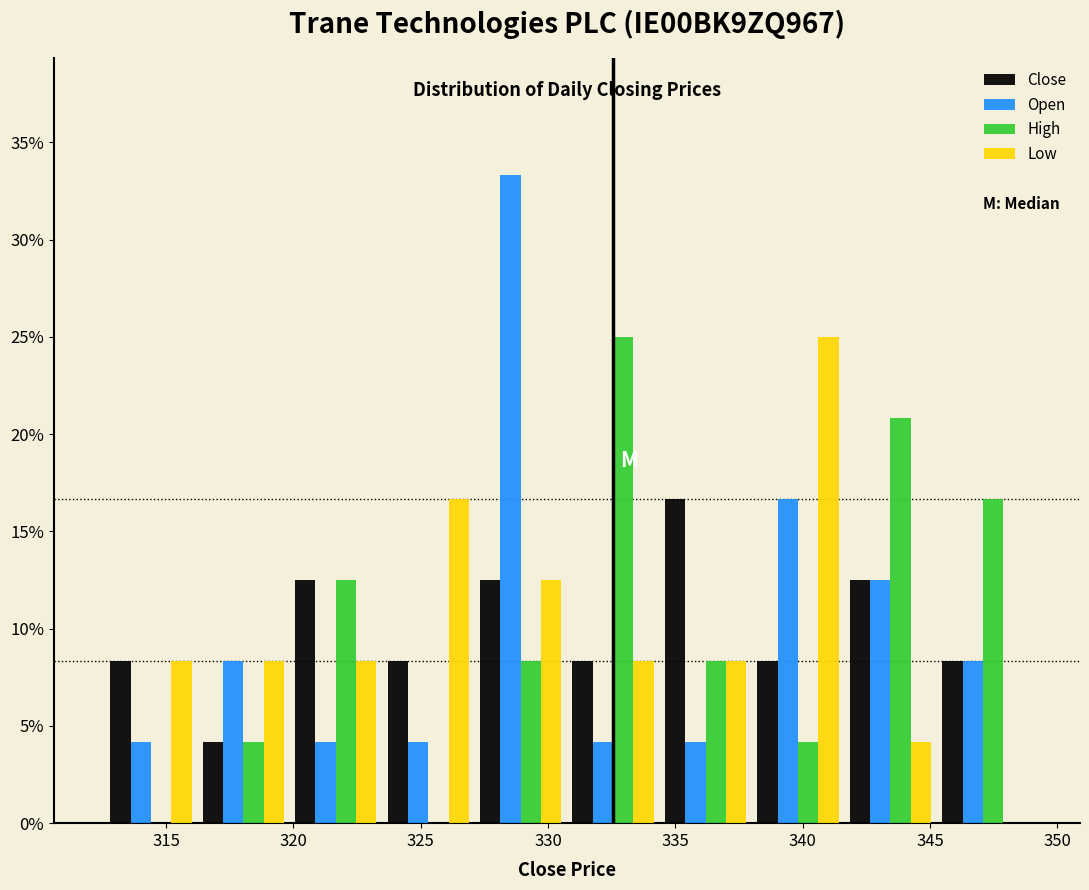

Reading left to right, list every range on the x-axis with the height of the bar of each series over it. Neither the bar edges nor the heights are printed on the chart, so give them approximately, as read against the axes.

312.5 to 316.0: Close=8.5	Open=4.0	High=0	Low=8.5
316.0 to 320.0: Close=4.0	Open=8.5	High=4.0	Low=8.5
320.0 to 323.5: Close=12.5	Open=4.0	High=12.5	Low=8.5
323.5 to 327.0: Close=8.5	Open=4.0	High=0	Low=16.5
327.0 to 330.5: Close=12.5	Open=33.5	High=8.5	Low=12.5
330.5 to 334.5: Close=8.5	Open=4.0	High=25.0	Low=8.5
334.5 to 338.0: Close=16.5	Open=4.0	High=8.5	Low=8.5
338.0 to 341.5: Close=8.5	Open=16.5	High=4.0	Low=25.0
341.5 to 345.5: Close=12.5	Open=12.5	High=21.0	Low=4.0
345.5 to 349.0: Close=8.5	Open=8.5	High=16.5	Low=0